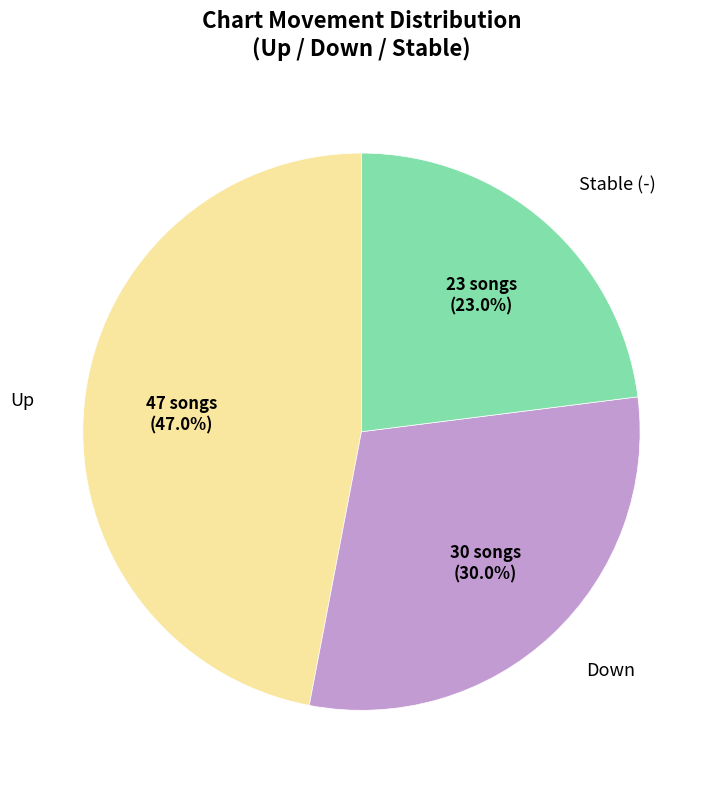

Is there any slice that represents more than half of the pie?

No